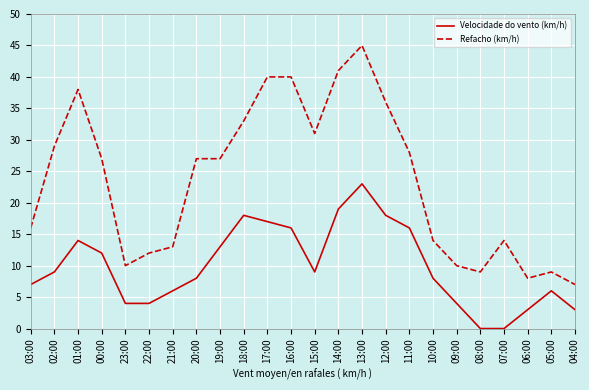

What is the difference between the highest and lowest values at 19:00?

14